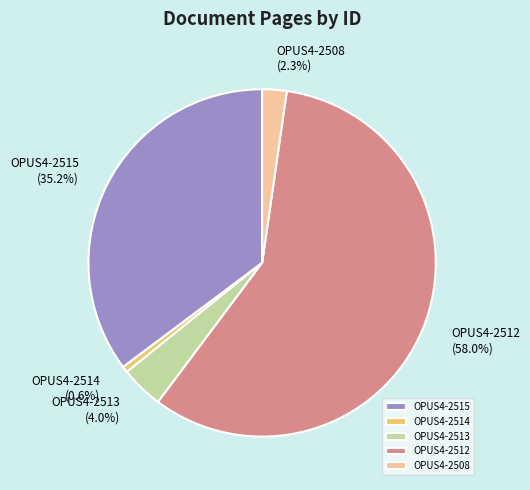

Which has a higher value, OPUS4-2512 or OPUS4-2514?

OPUS4-2512